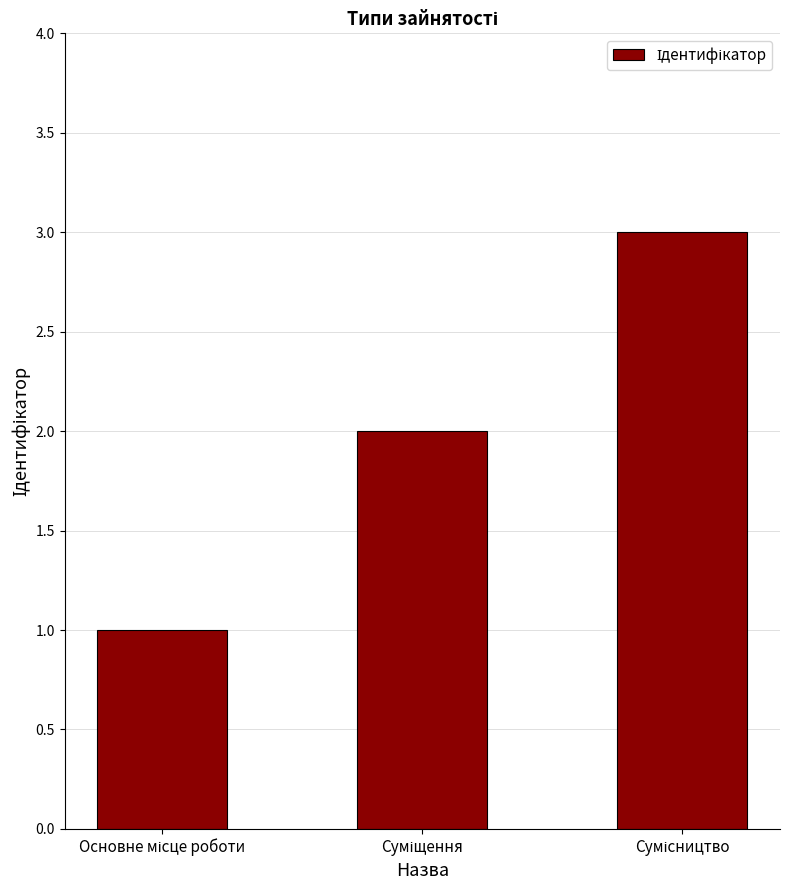

What is the greatest value displayed?

3